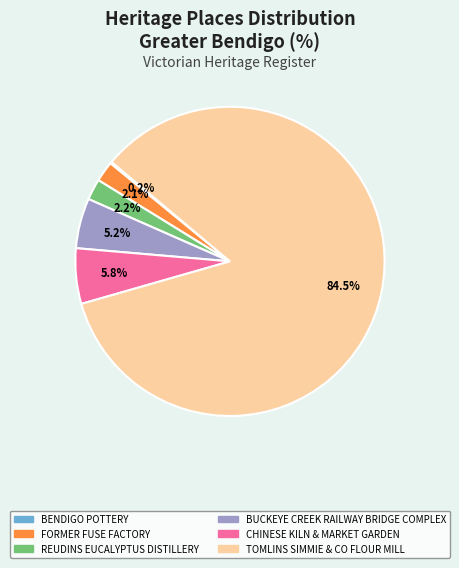

Is TOMLINS SIMMIE & CO FLOUR MILL the majority of the pie?

Yes